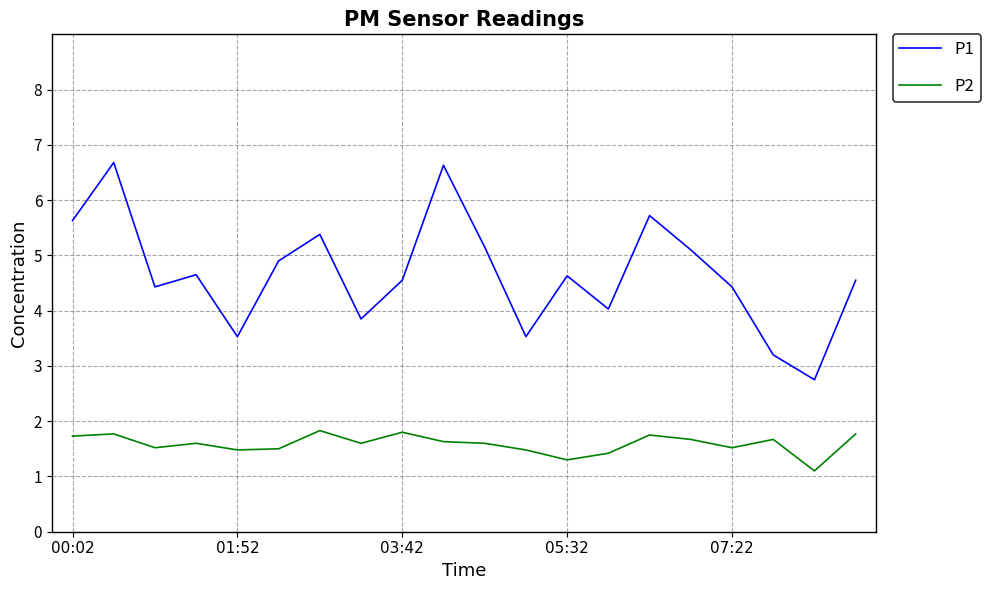

What is the difference between the maximum and minimum values in the P2 series?

0.7